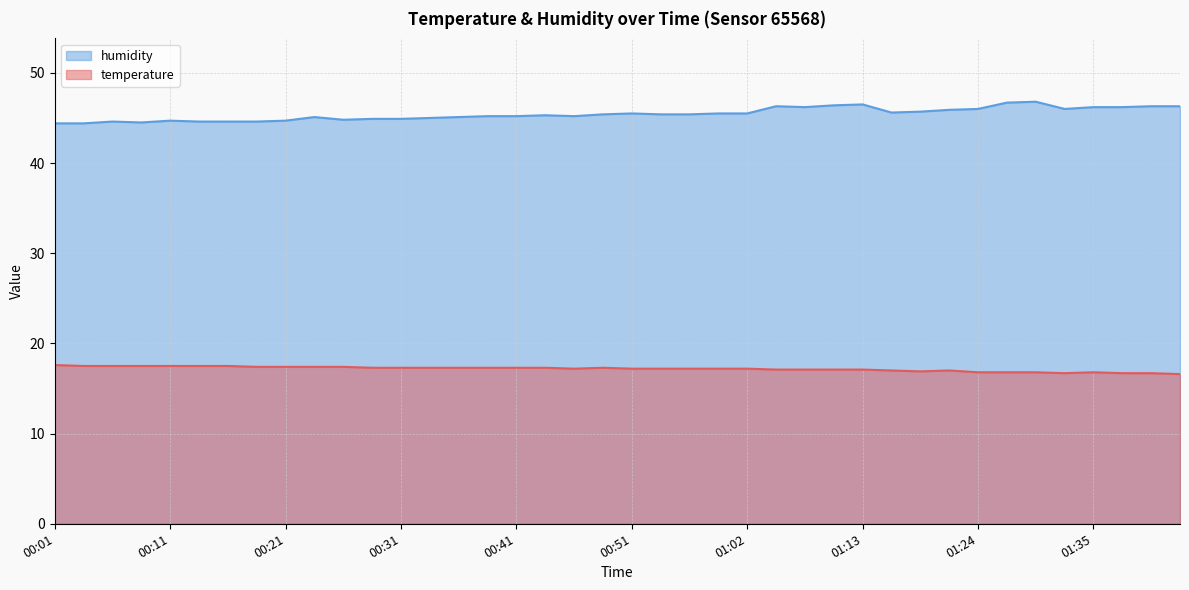

True or false: temperature and humidity intersect in this chart.

False